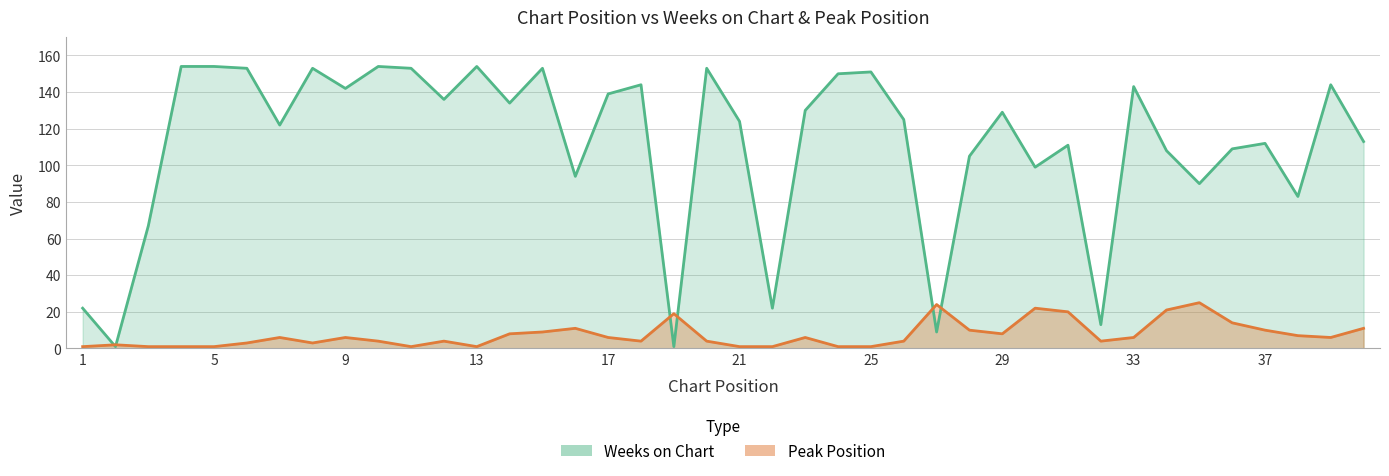

Which series has the widest spread of values?

Weeks on Chart